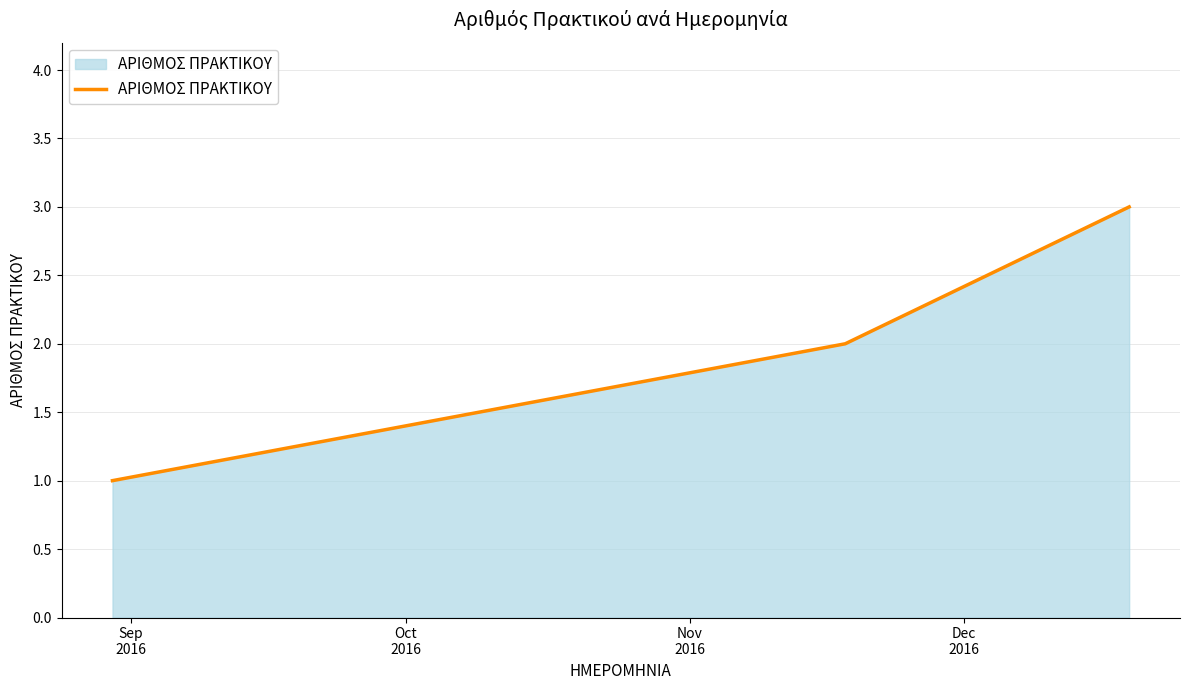

What is the average value?

2